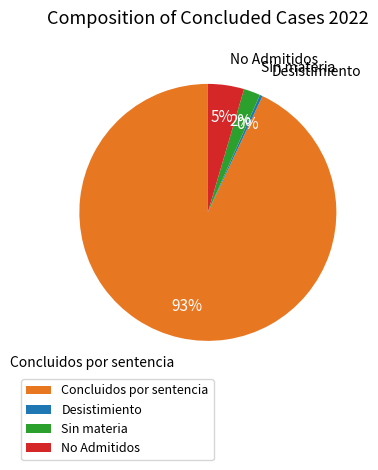

What is the smallest slice in the pie chart?

Desistimiento